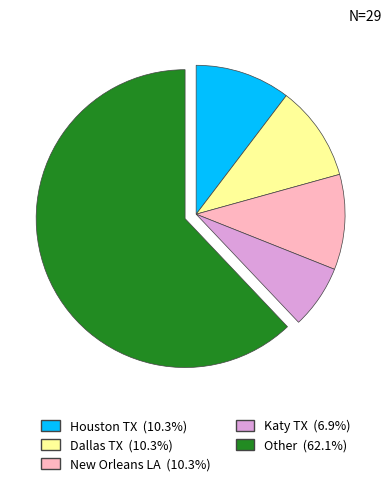

Is there any slice that represents more than half of the pie?

Yes